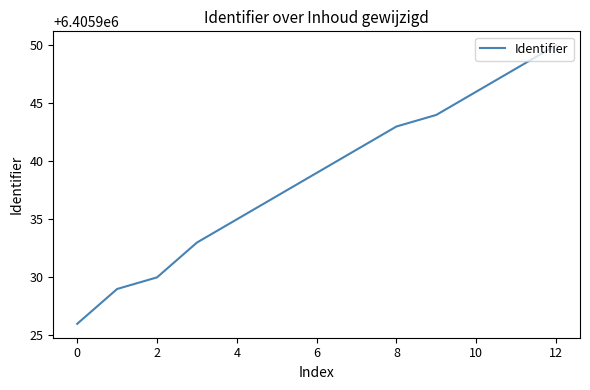

What is the difference between the maximum and minimum values?

24